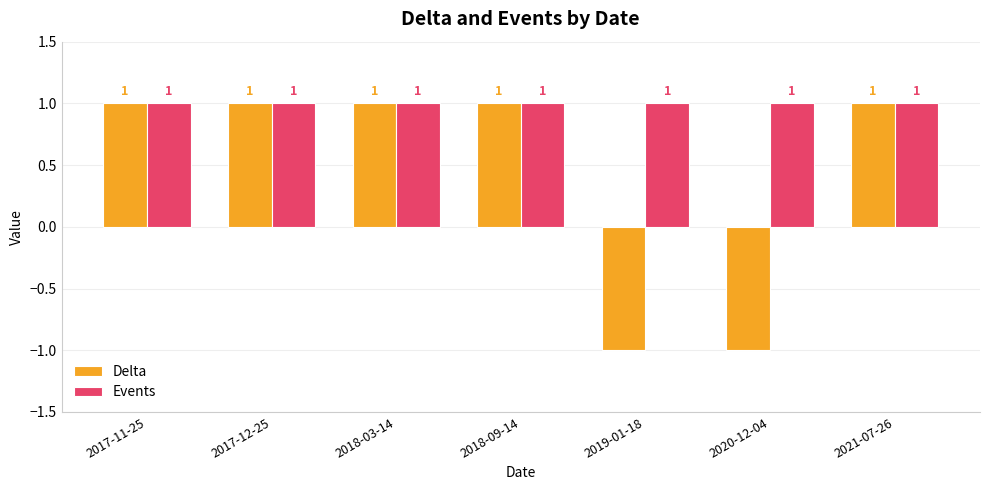

Are the bars horizontal?

No